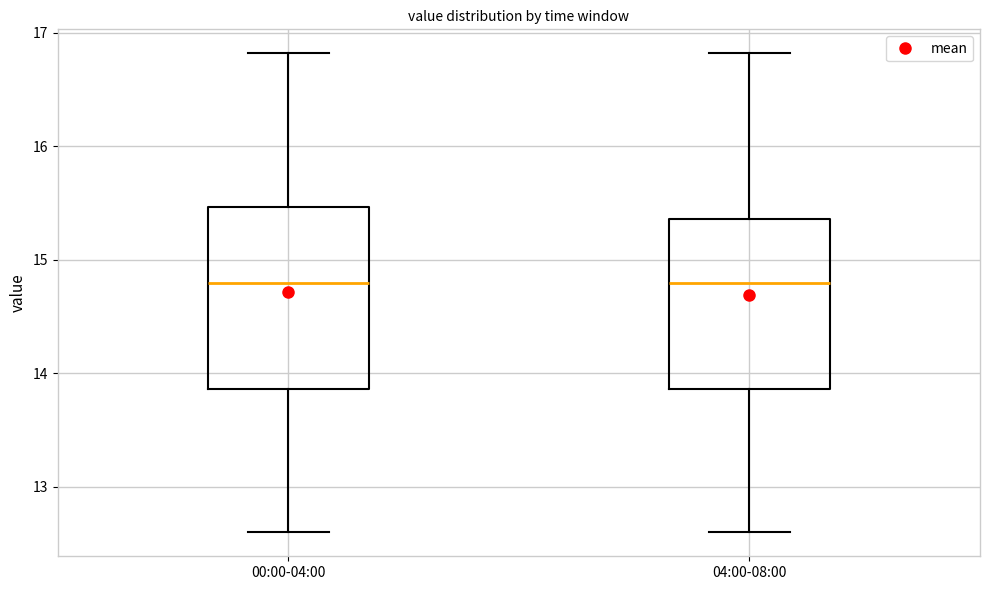

Reading left to right, read every box against the y-axis: the position of its median line, the range the box covers, and the ends of its whiskers. The values are not printed on the chart, so give them approximately, as read against the axis.

00:00-04:00: median 14.8, box 13.9 to 15.5, whiskers 12.6 to 16.8
04:00-08:00: median 14.8, box 13.9 to 15.4, whiskers 12.6 to 16.8